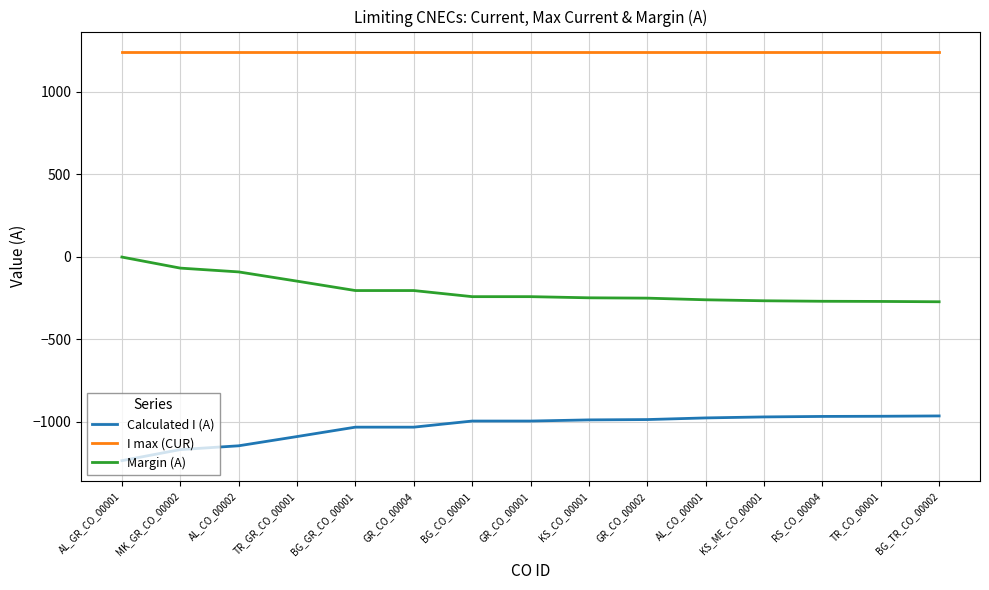

At TR_CO_00001, list the series in order from largest to smallest.

I max (CUR), Margin (A), Calculated I (A)